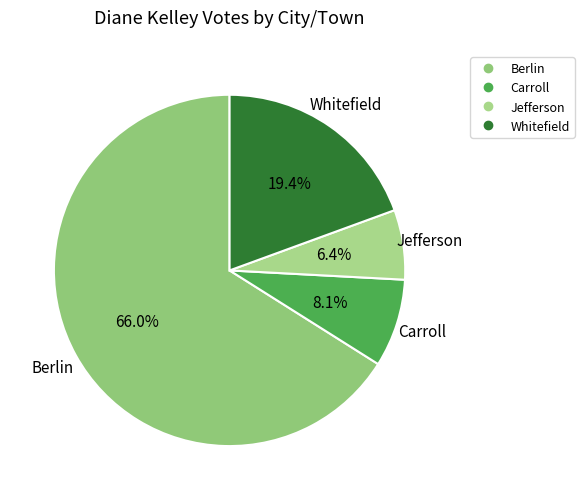

To the nearest percent, what is the combined percentage of Carroll and Jefferson?

15%